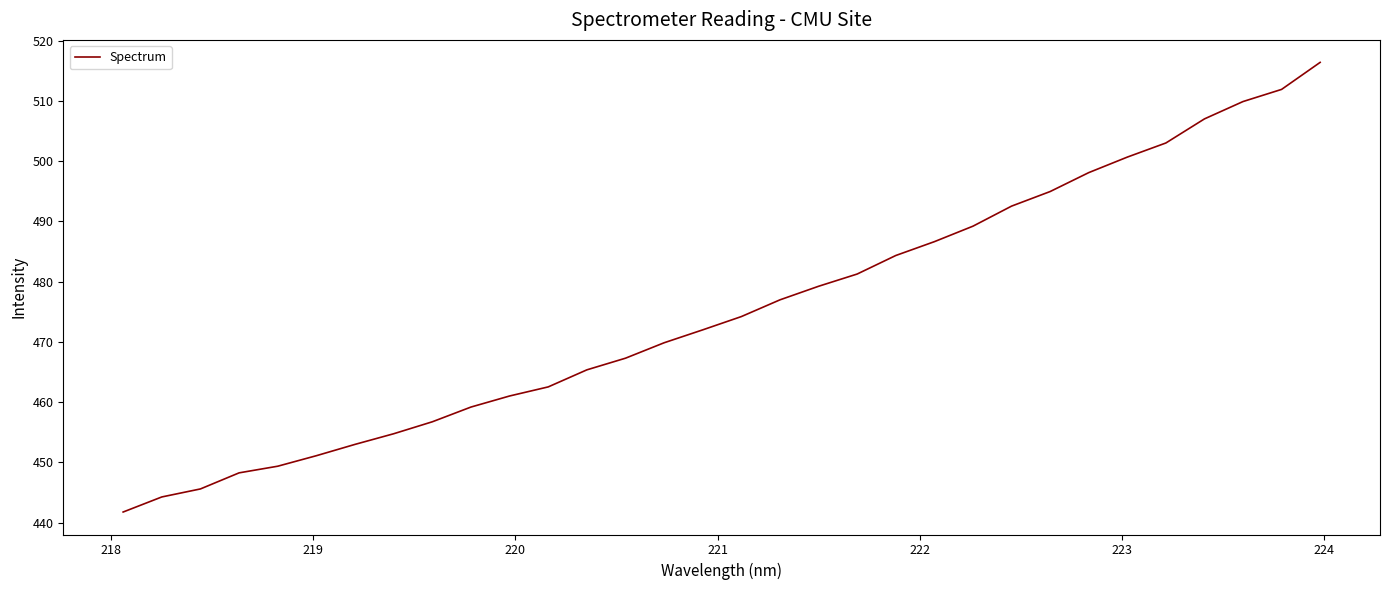

What is the smallest value displayed?

441.8